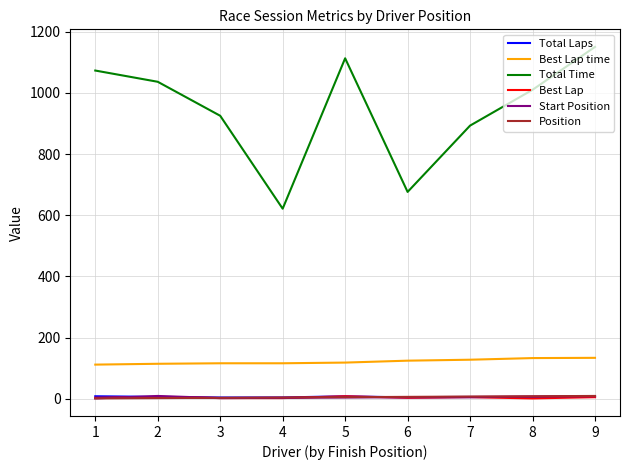

Read the Position value at 4.

4.0